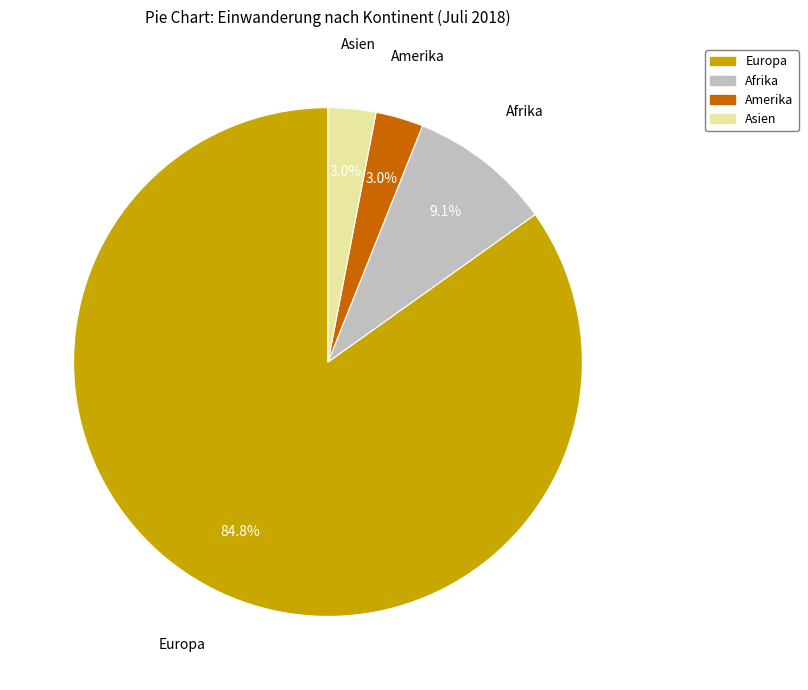

Between Afrika and Europa, which is larger?

Europa